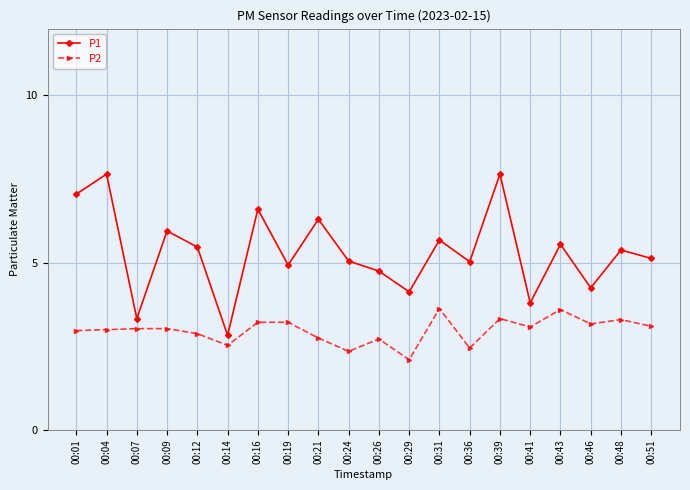

True or false: P2 has more than 1 interior local peaks.

True